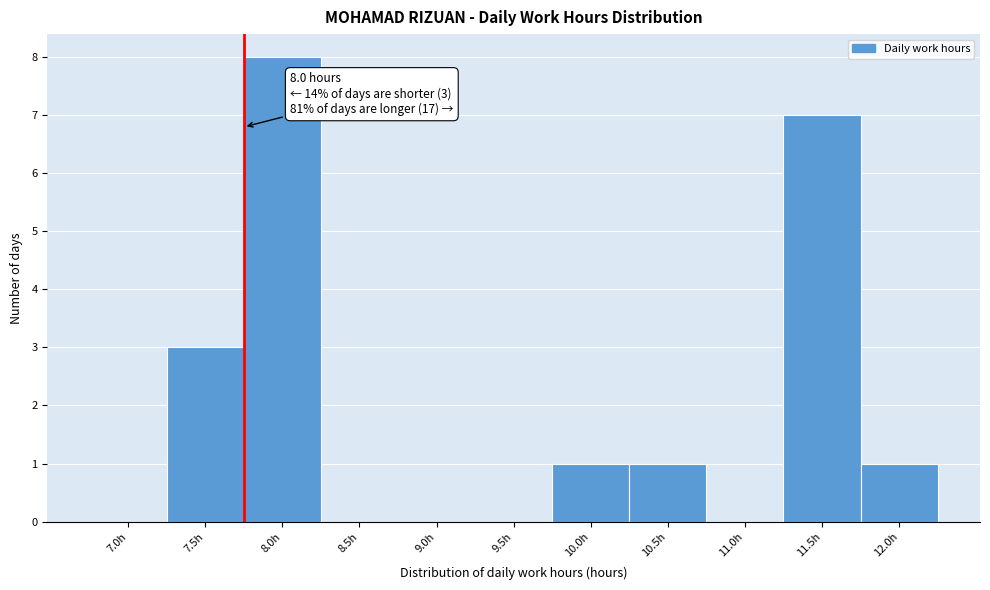

Reading left to right, transcribe all the data shown in this chart.

7.0h=0	7.5h=3	8.0h=8	8.5h=0	9.0h=0	9.5h=0	10.0h=1	10.5h=1	11.0h=0	11.5h=7	12.0h=1